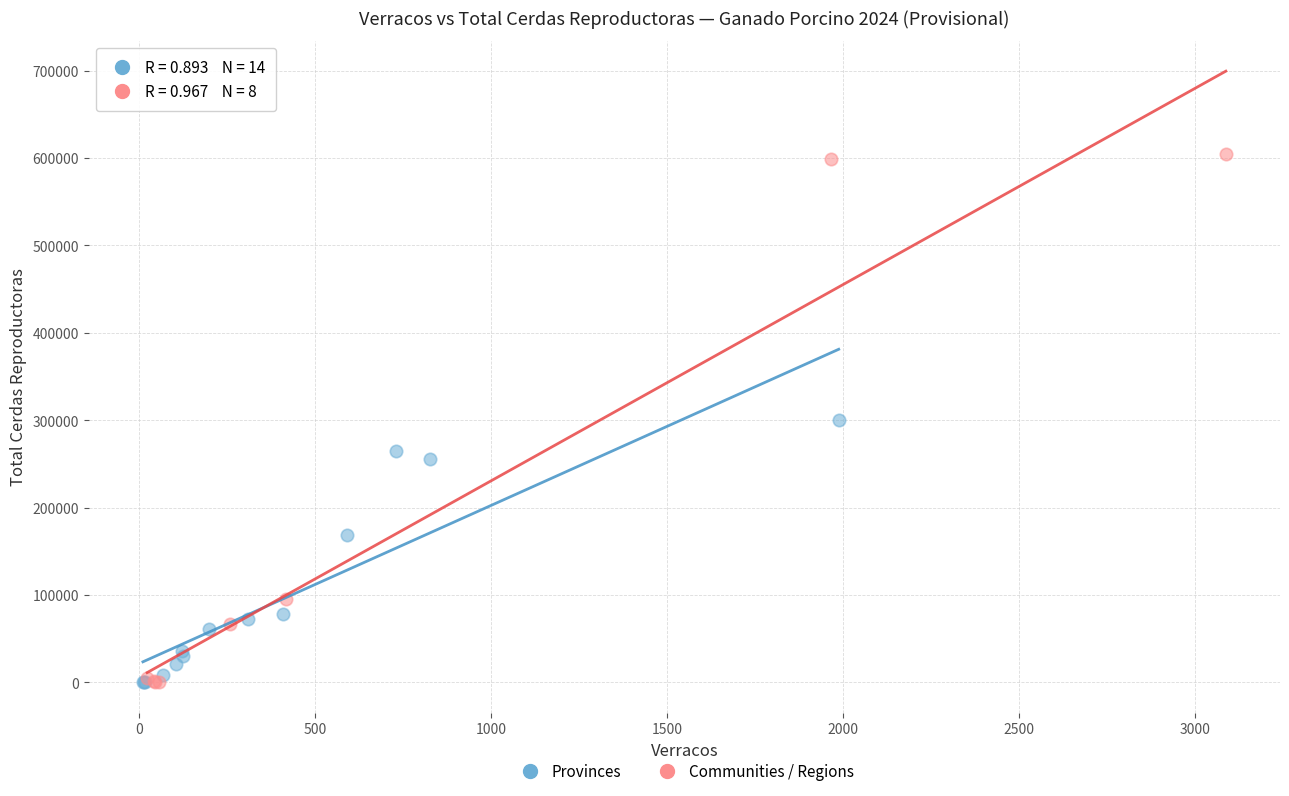

What are all the series names shown in the legend?

Provinces, Communities / Regions